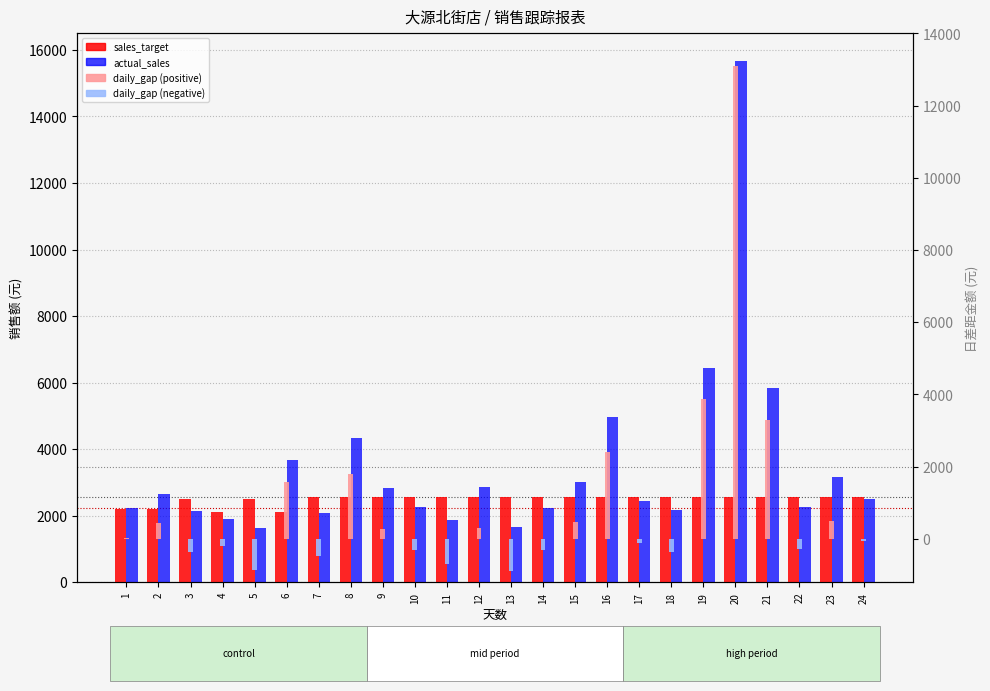

Which has a higher value, 9 or 3?

9